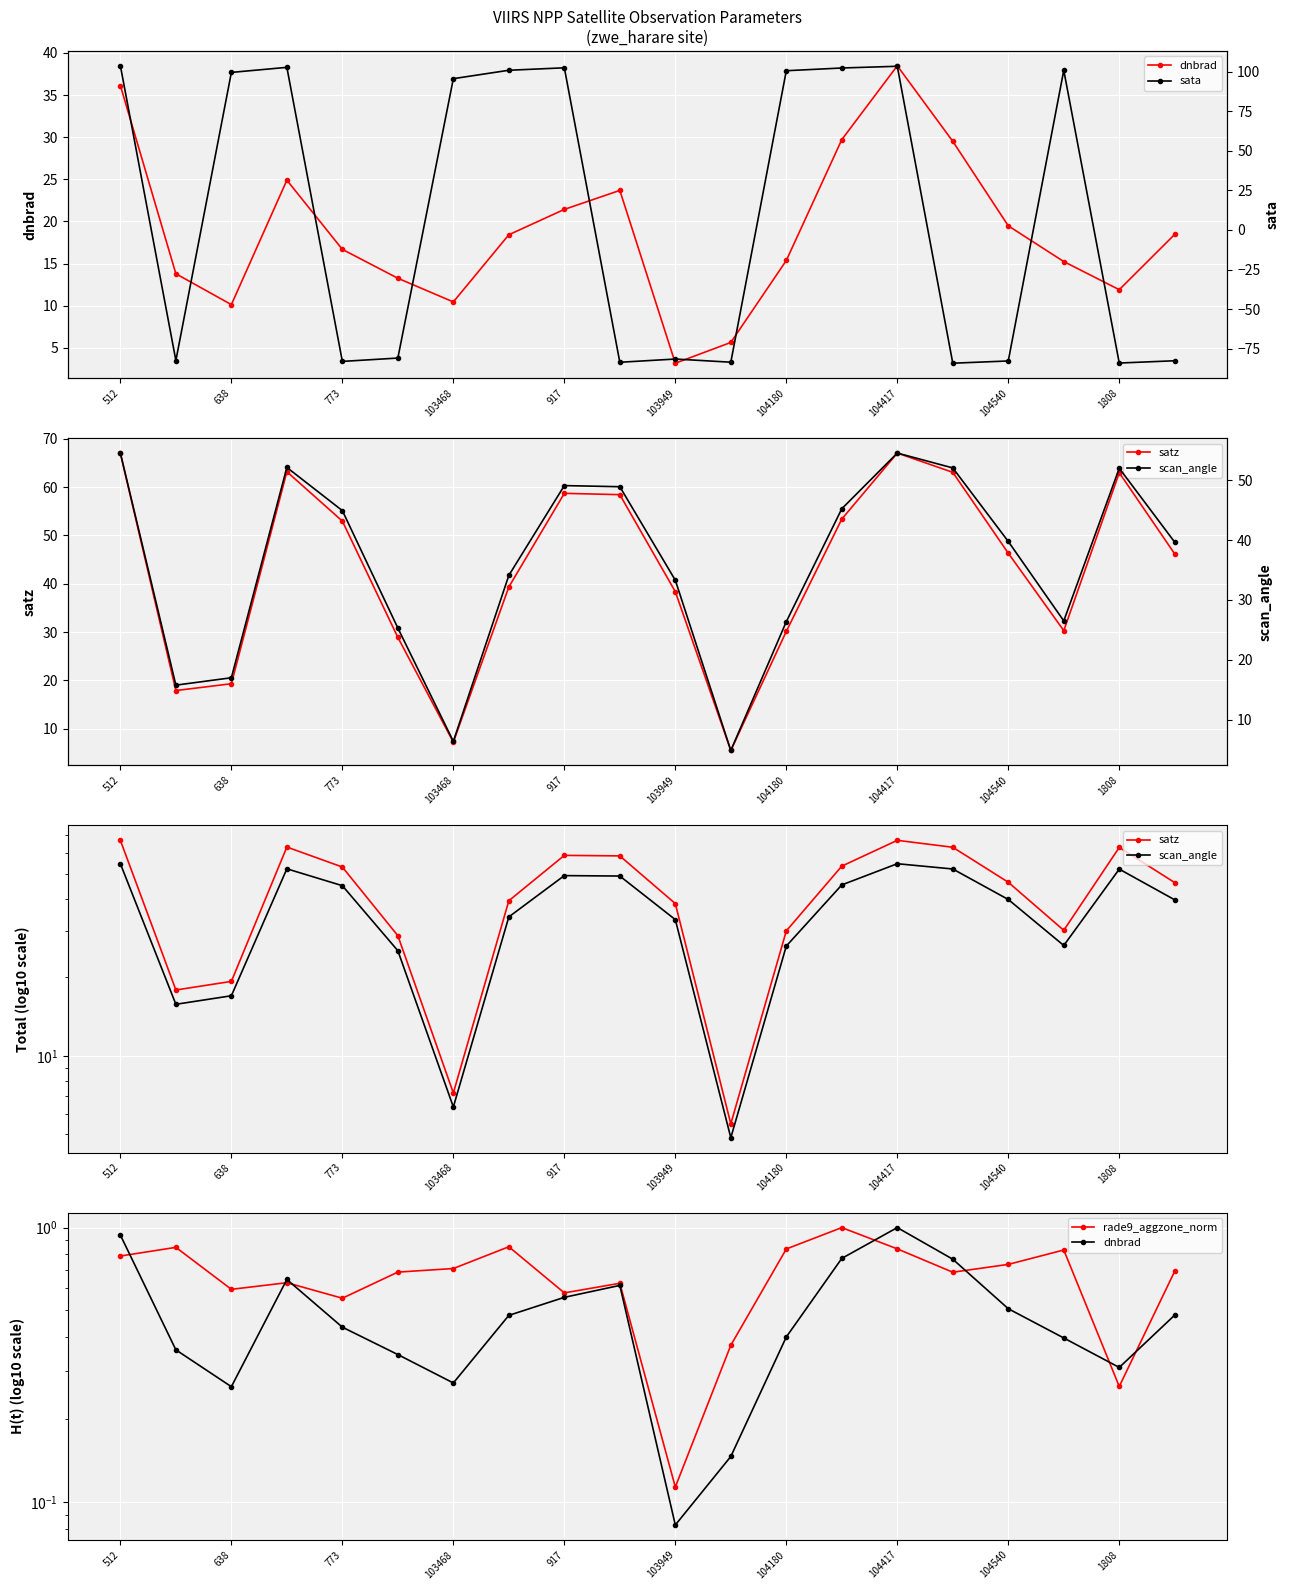

Which series has the widest spread of values?

sata